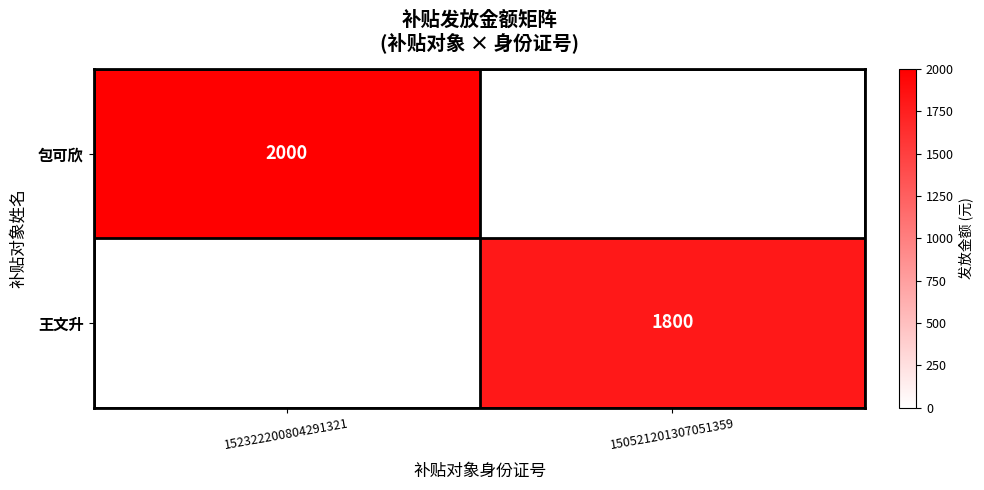

Is the value of 包可欣 at 152322200804291321 greater than the value of 王文升 at 150521201307051359?

Yes